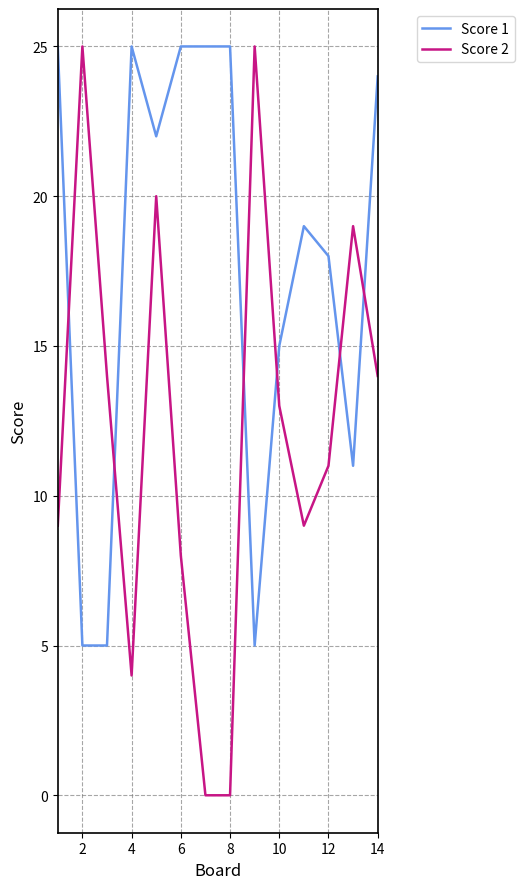

Which series has the largest total across all categories?

Score 1